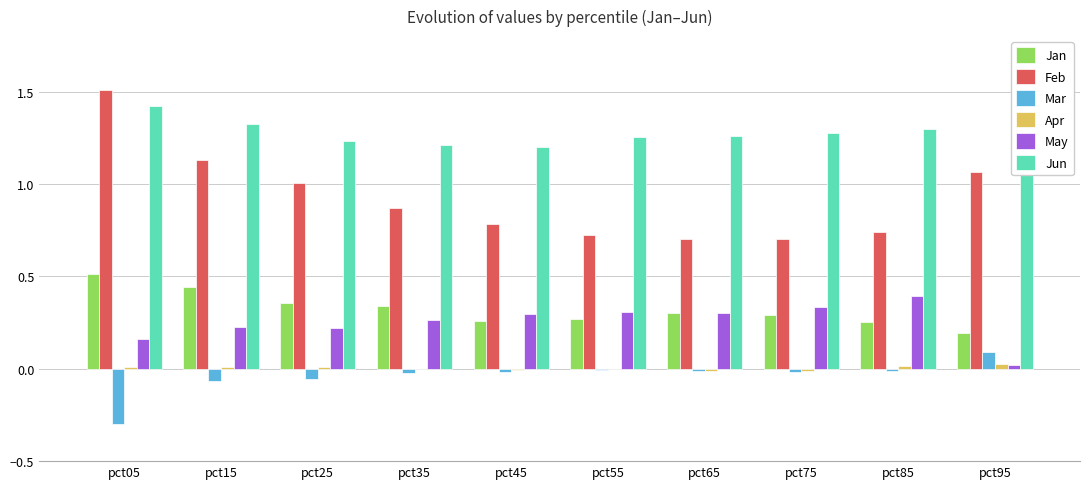

What is the difference between the May values at pct35 and pct05?

0.1